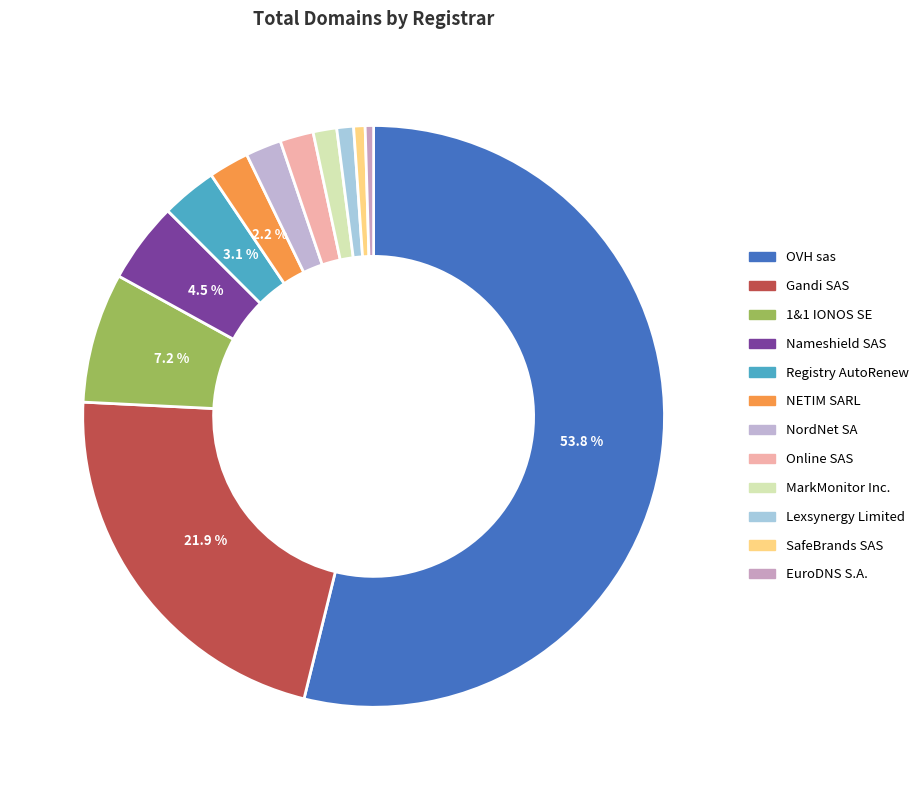

Which has a higher value, 1&1 IONOS SE or Nameshield SAS?

1&1 IONOS SE